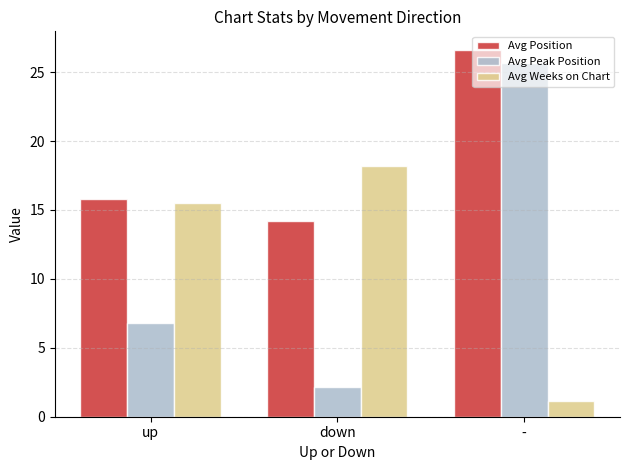

Rank the series at down from highest to lowest value.

Avg Weeks on Chart, Avg Position, Avg Peak Position